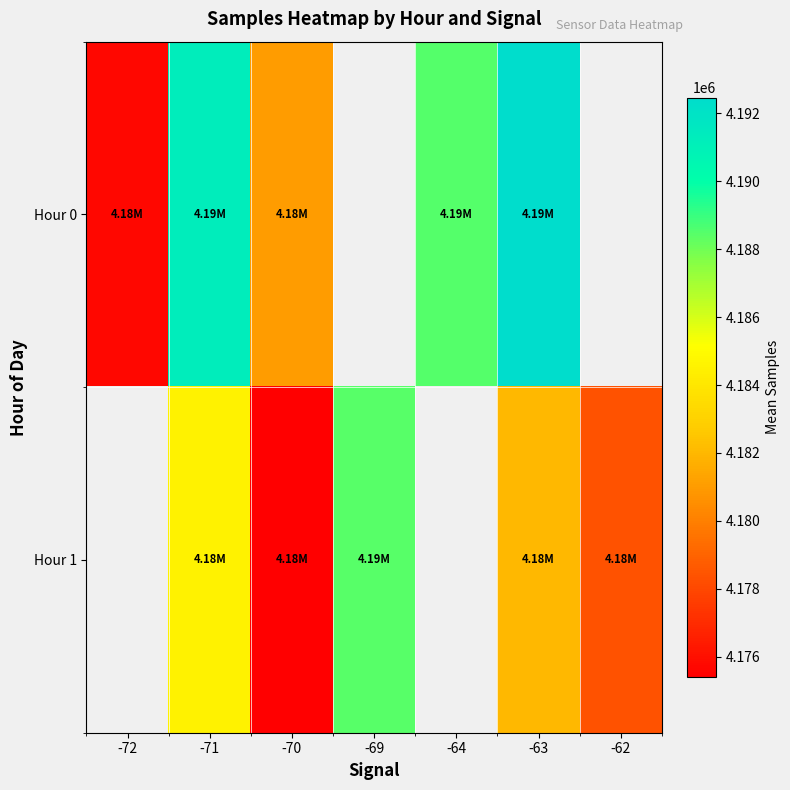

At -70, list the series in order from largest to smallest.

Hour 0, Hour 1